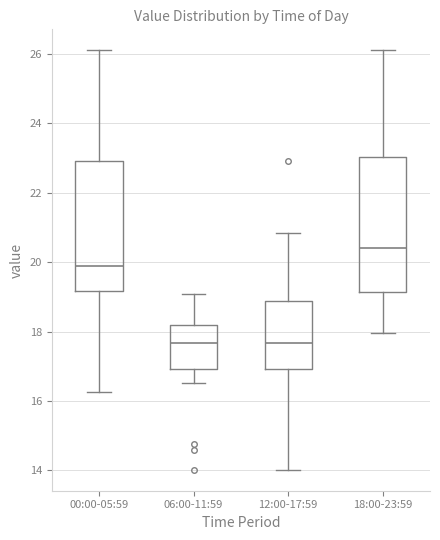

Reading left to right, read every box against the y-axis: the position of its median line, the range the box covers, and the ends of its whiskers. The values are not printed on the chart, so give them approximately, as read against the axis.

00:00-05:59: median 20.0, box 19.2 to 23.0, whiskers 16.2 to 26.2
06:00-11:59: median 17.6, box 17.0 to 18.2, whiskers 16.6 to 19.0
12:00-17:59: median 17.6, box 17.0 to 18.8, whiskers 14.0 to 20.8
18:00-23:59: median 20.4, box 19.2 to 23.0, whiskers 18.0 to 26.2